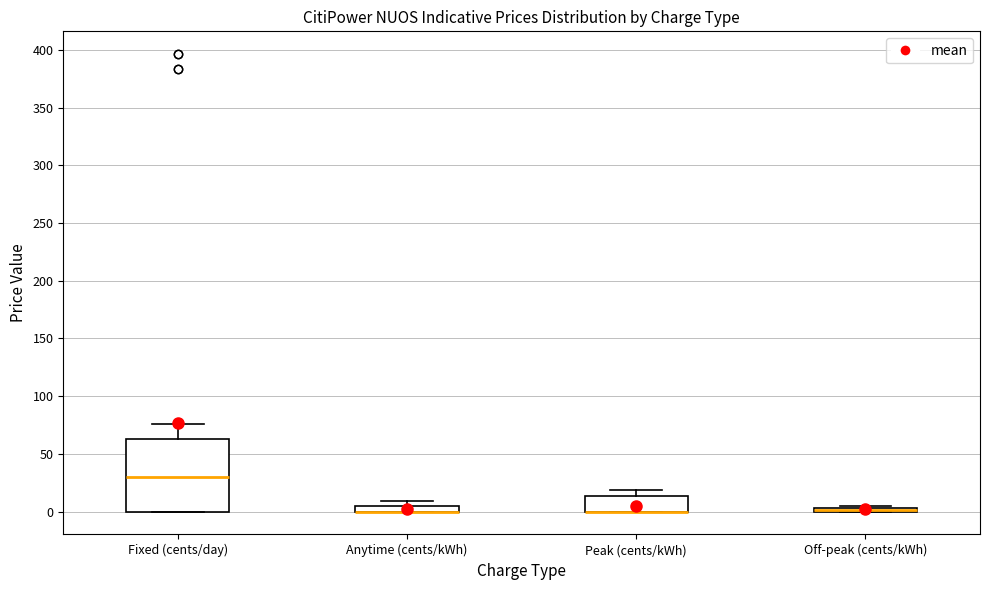

Which box is the tallest, from its lower edge to its upper edge?

Fixed (cents/day)